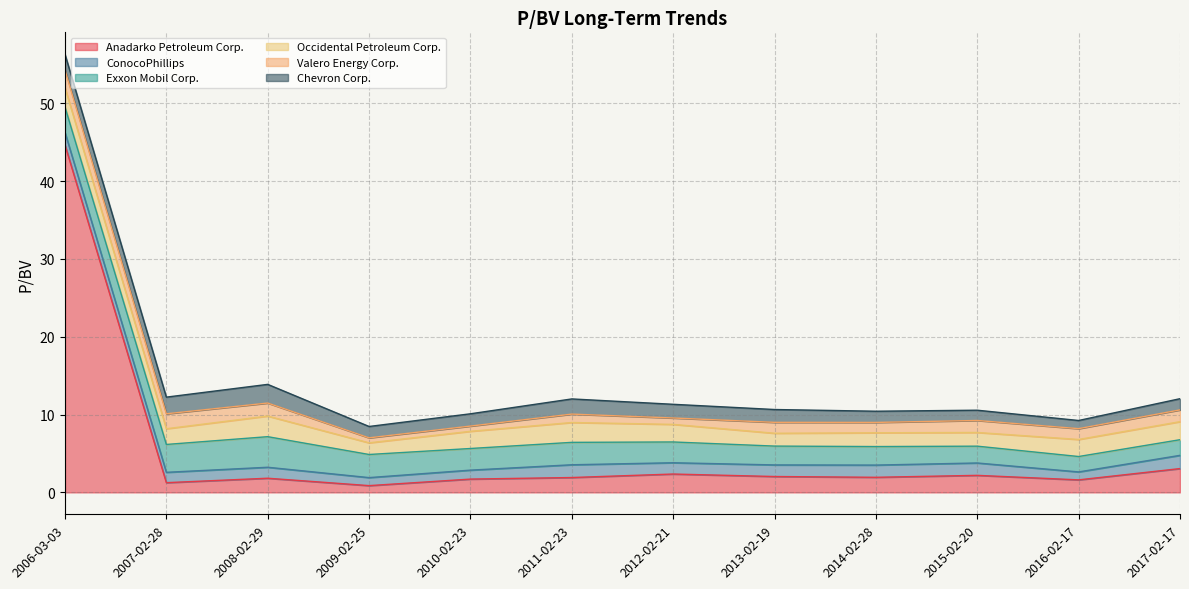

The value of Exxon Mobil Corp. at 2012-02-21 is 1.3. True or false?

False